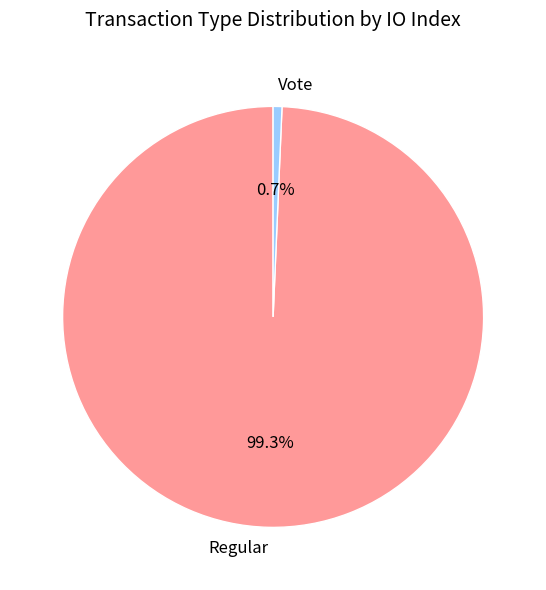

Is it true that Vote is 11% of the pie?

False